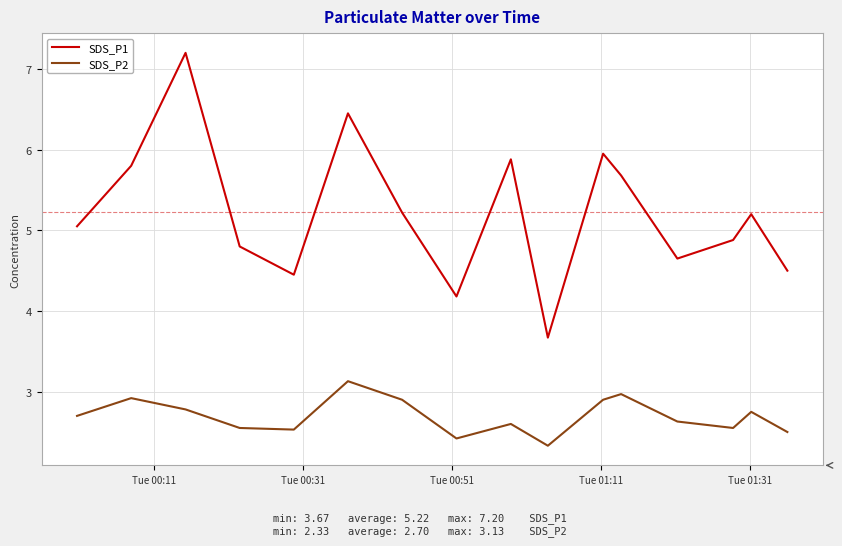

List the series in order of their peak value, lowest first.

SDS_P2, SDS_P1